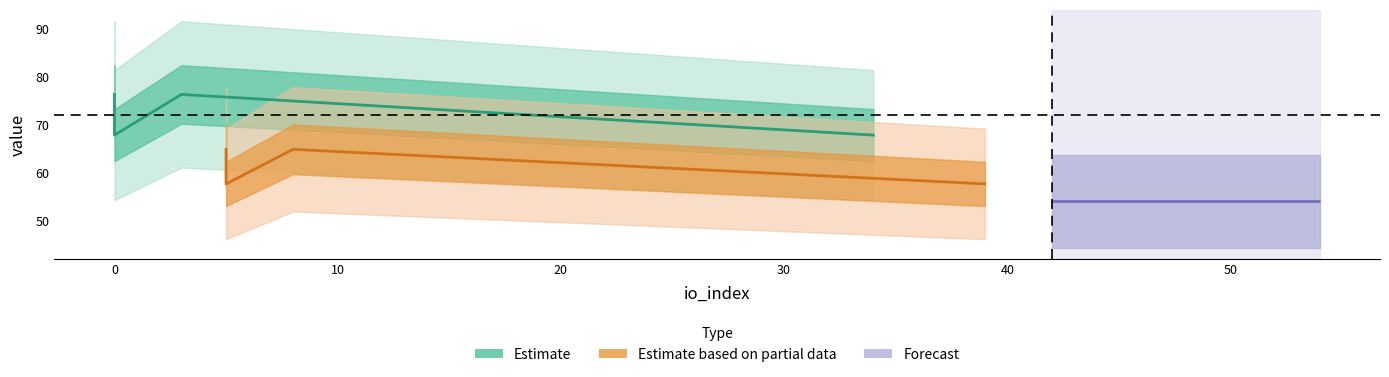

Between 0 and 10, which is larger?

10